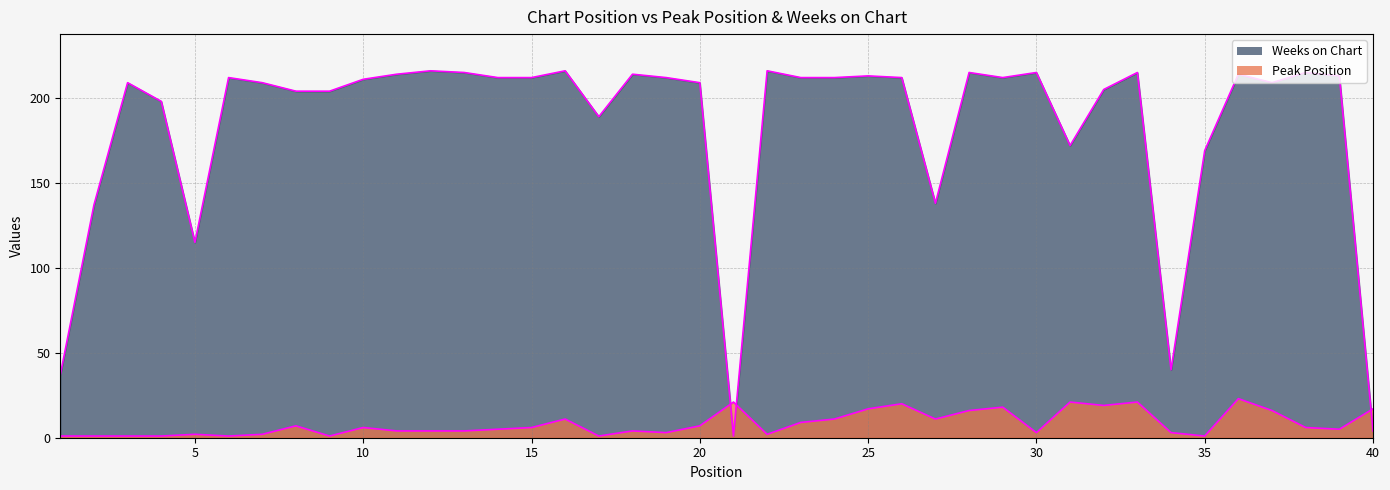

What is the difference between the Peak Position values at 12 and 2?

3